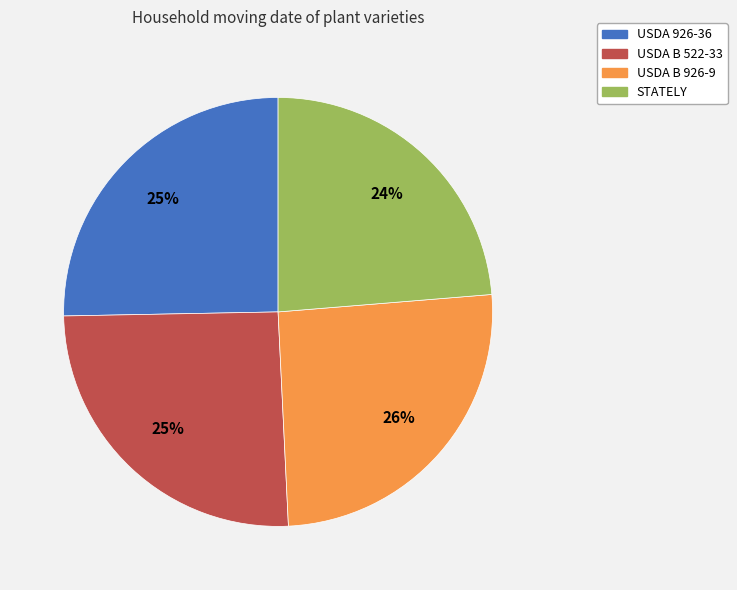

Combined, do USDA B 522-33 and STATELY account for over 50%?

No